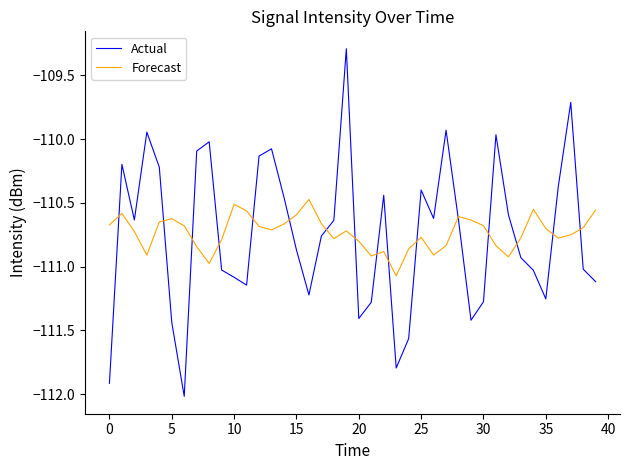

Which series has the largest range (max minus min)?

Actual